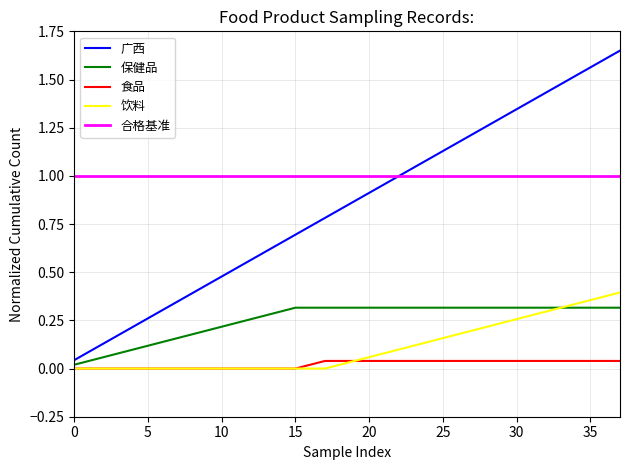

True or false: 饮料 and 广西 cross at least once.

False